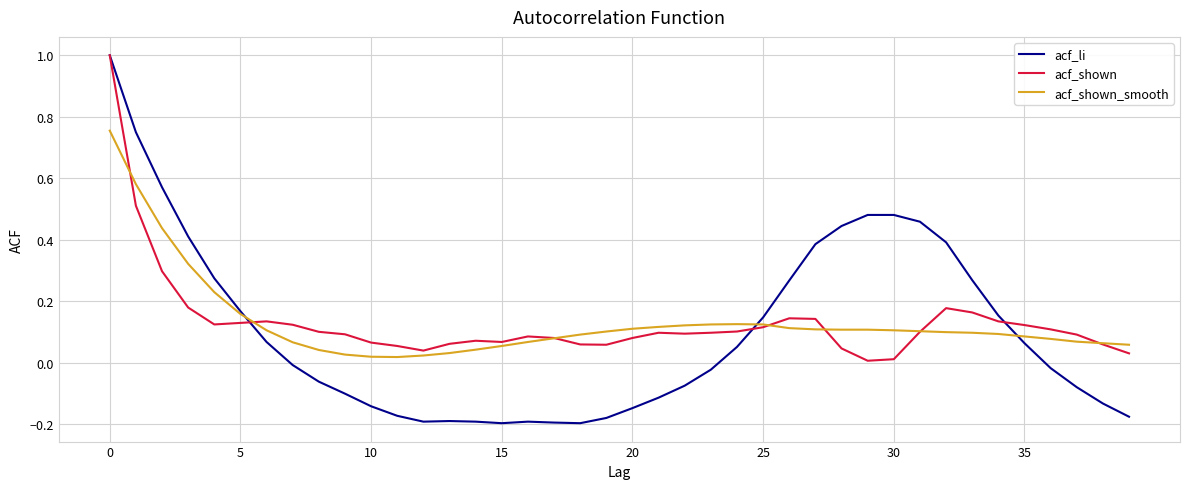

What is the maximum value for acf_li?

1.0